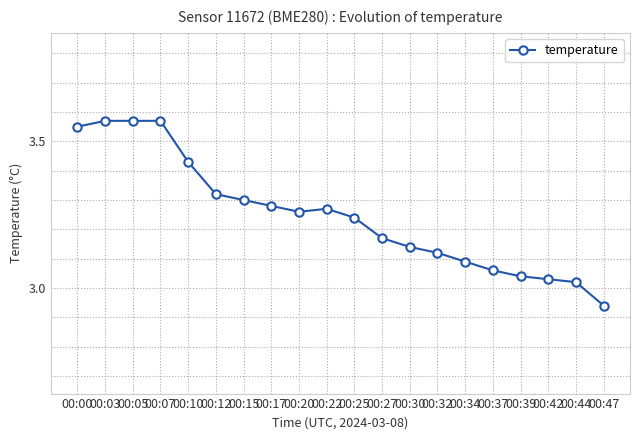

What is the ratio of the value at 00:07 to the value at 00:39?

1.2